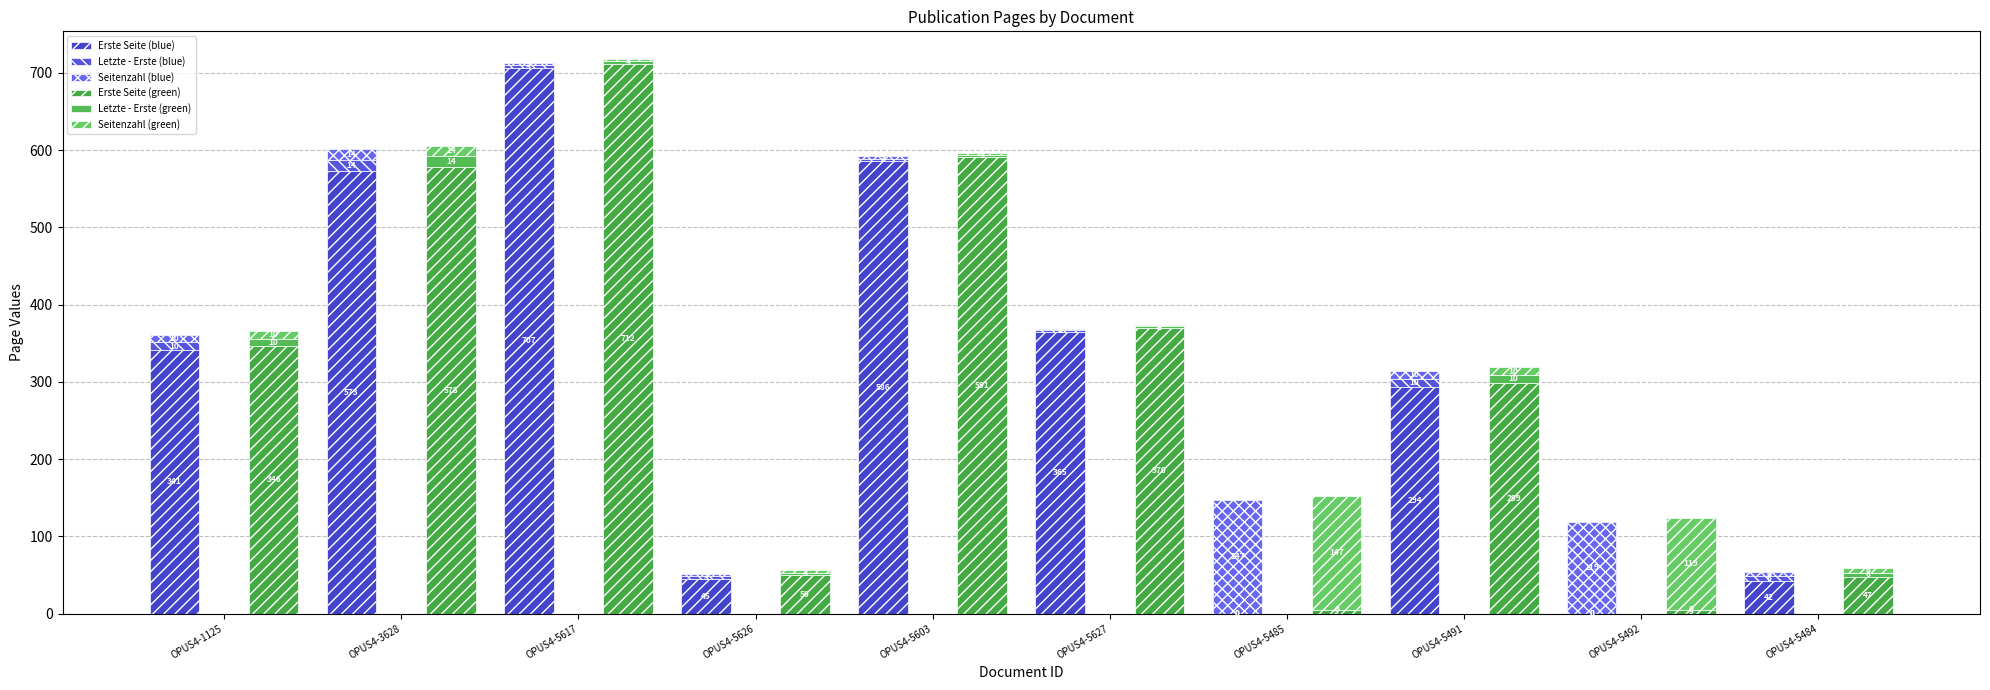

Which has a higher value, OPUS4-5603 or OPUS4-5484?

OPUS4-5603